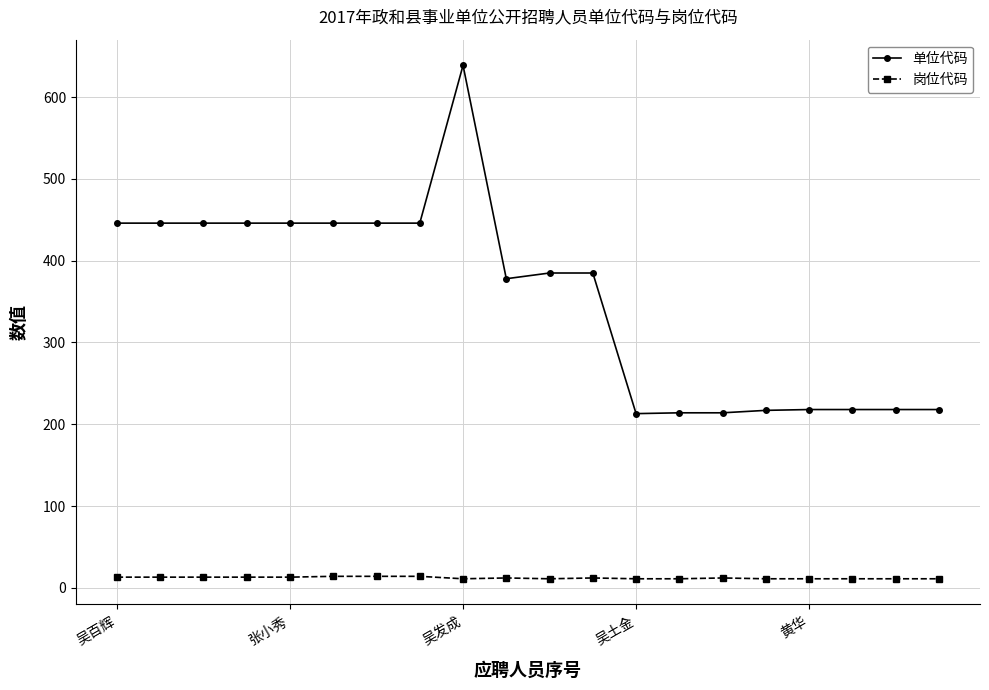

Which series has the largest range (max minus min)?

单位代码